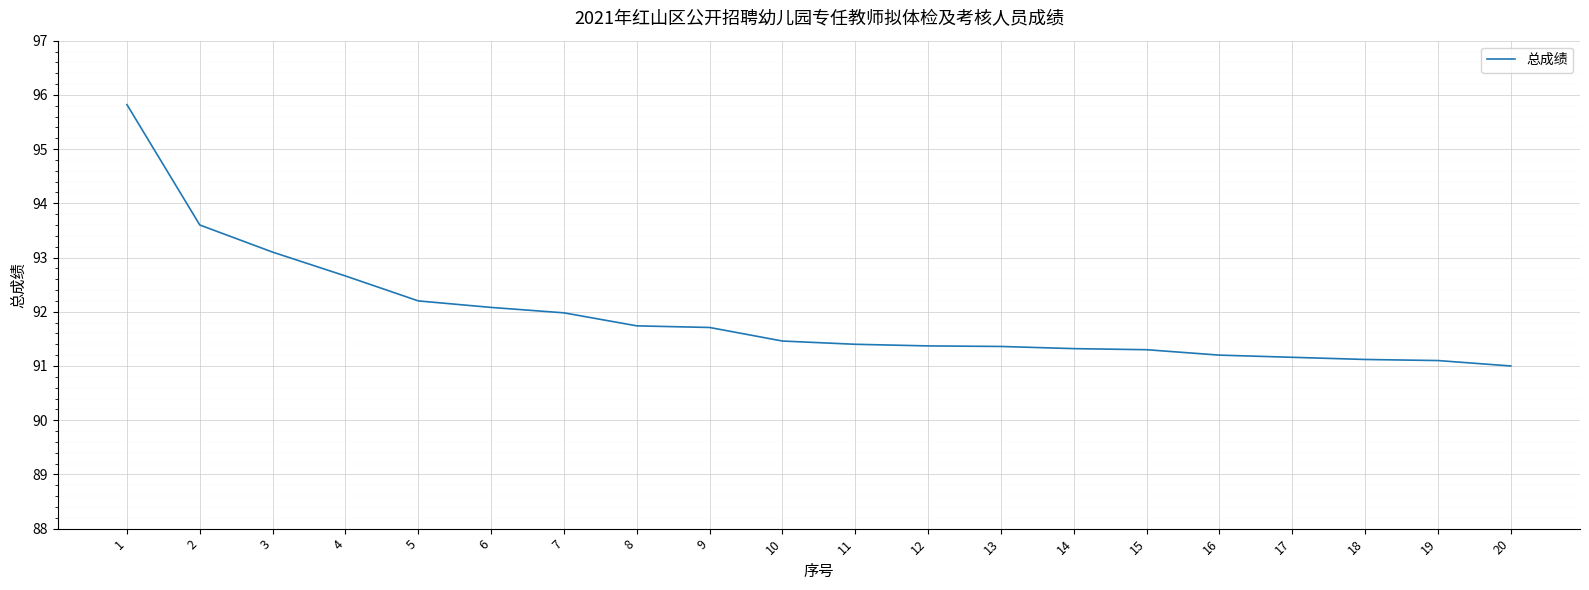

What is the difference between the values at 13 and 15?

0.1